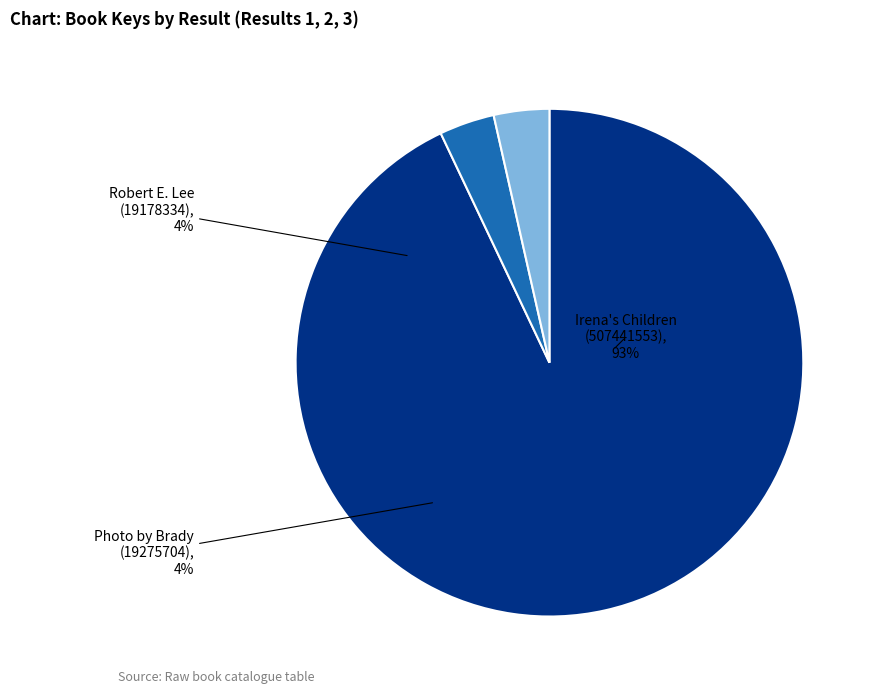

How many slices are in this pie chart?

3